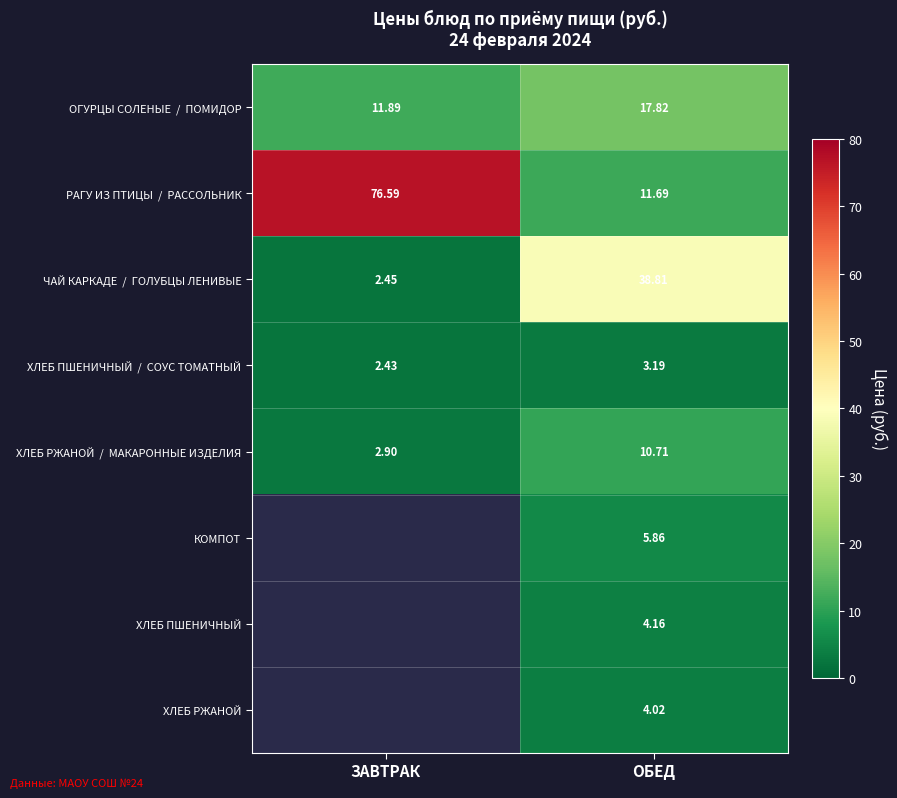

What is the average value of the РАГУ ИЗ ПТИЦЫ / РАССОЛЬНИК series?

44.1